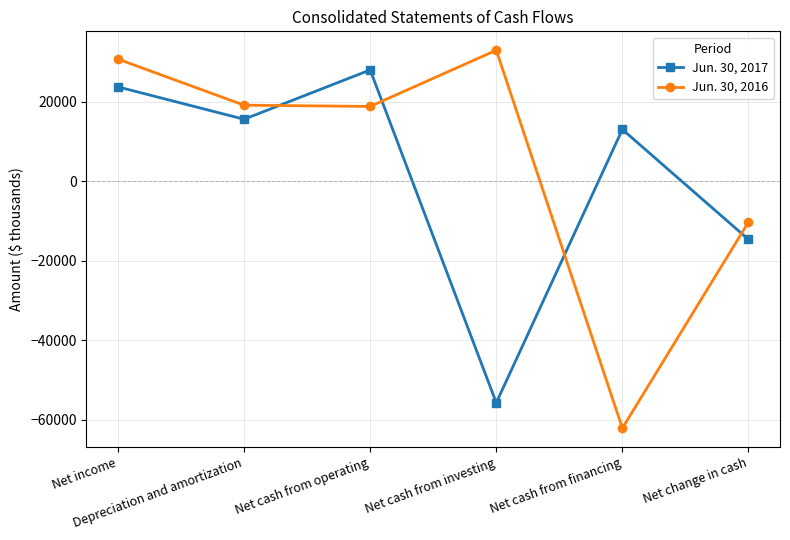

The Jun. 30, 2017 series shows -55706 at Net cash from investing. True or false?

True